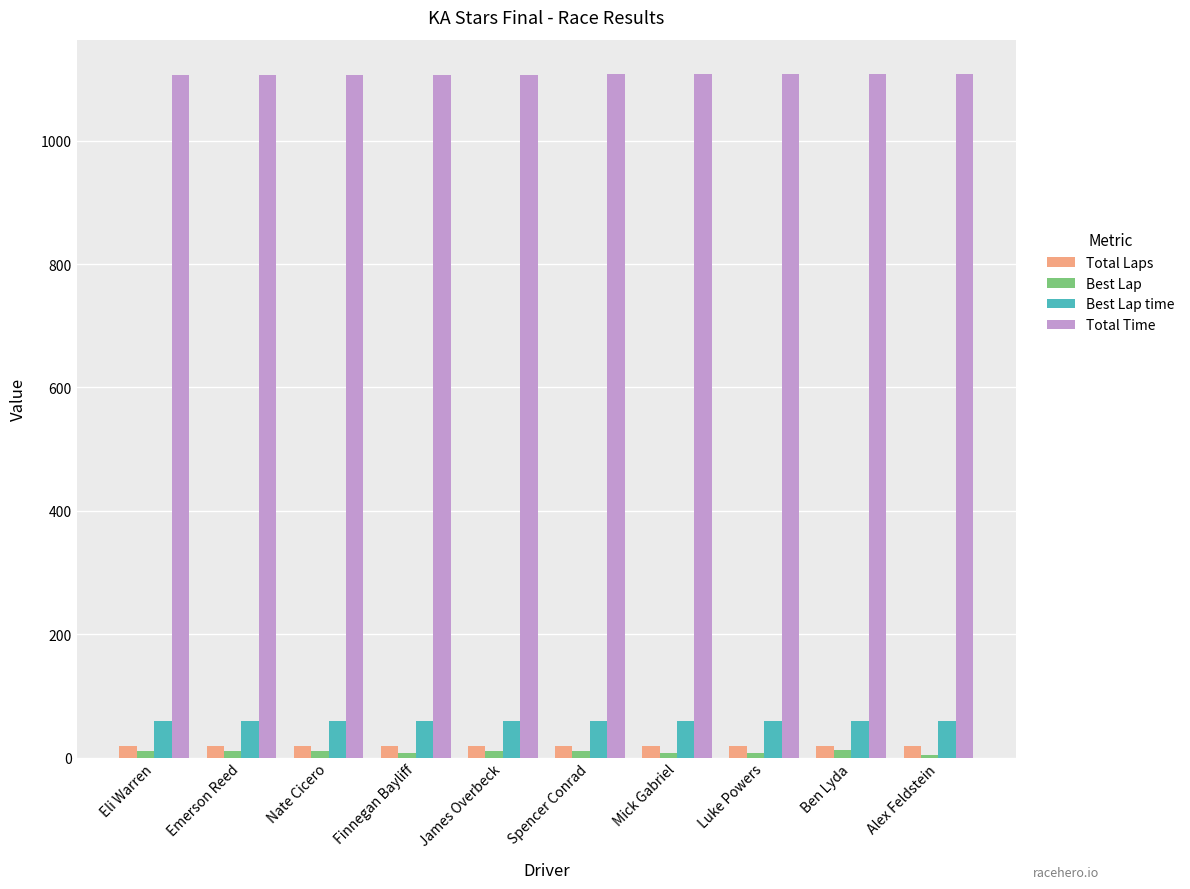

Which series has the widest spread of values?

Best Lap